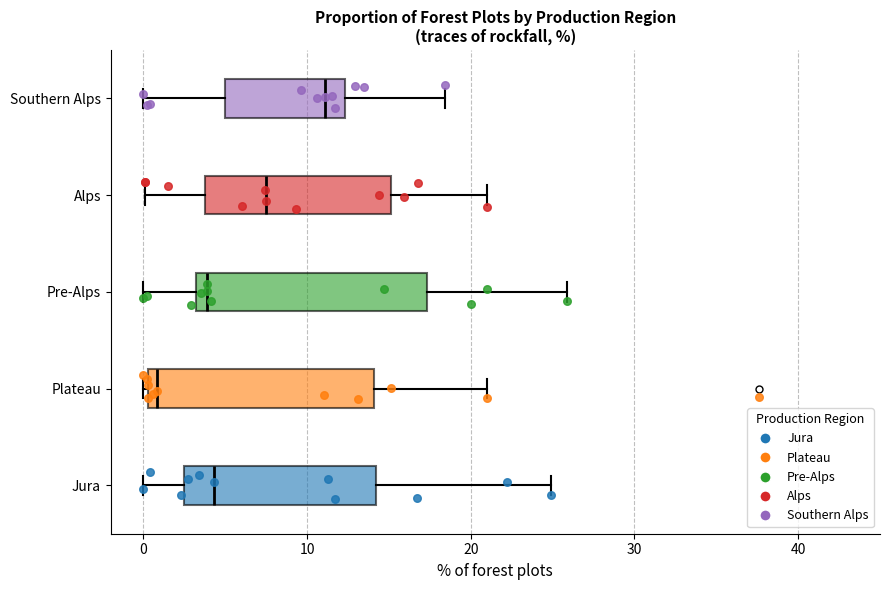

Which box's median line is the furthest to the left?

Plateau